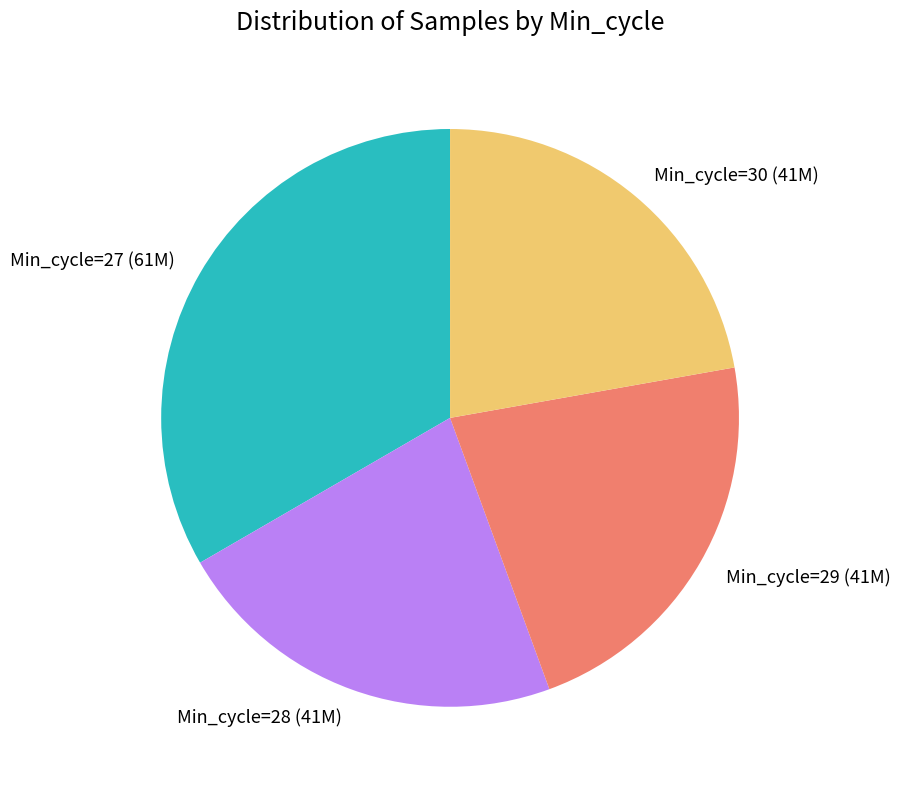

What is the ratio of the value at Min_cycle=29 (41M) to the value at Min_cycle=28 (41M)?

1.0